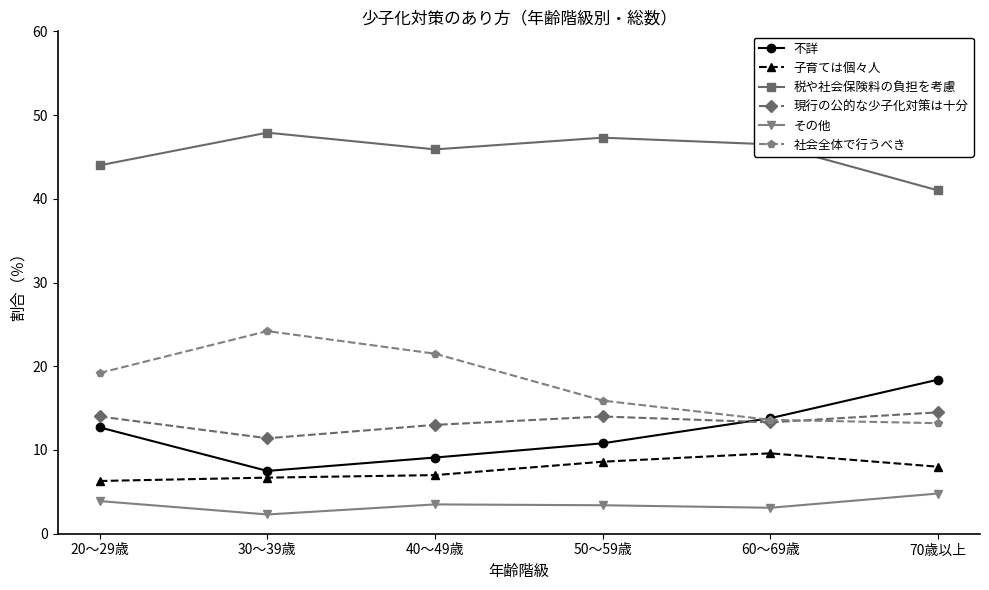

Is the value of 現行の公的な少子化対策は十分 at 40～49歳 greater than the value of 社会全体で行うべき at 20～29歳?

No